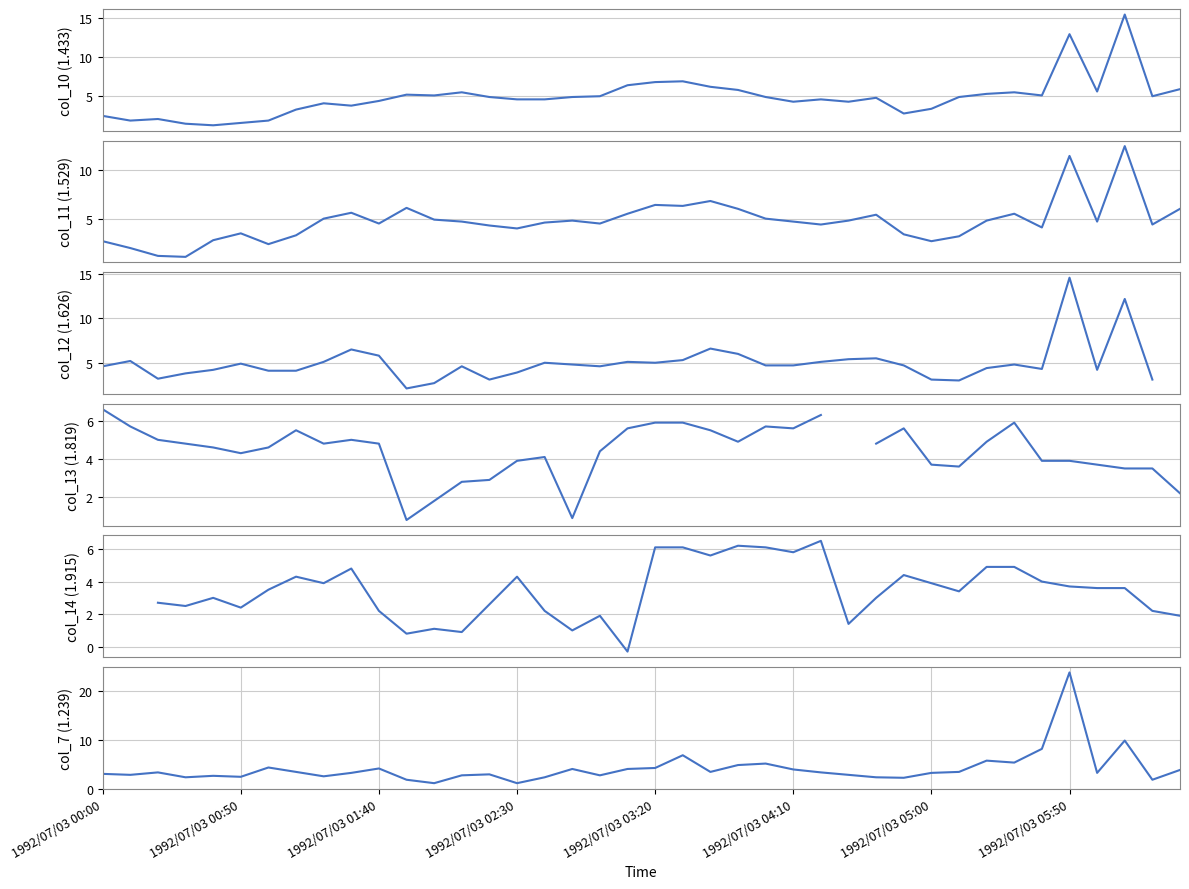

At which category does the chart reach its minimum across all series?

19